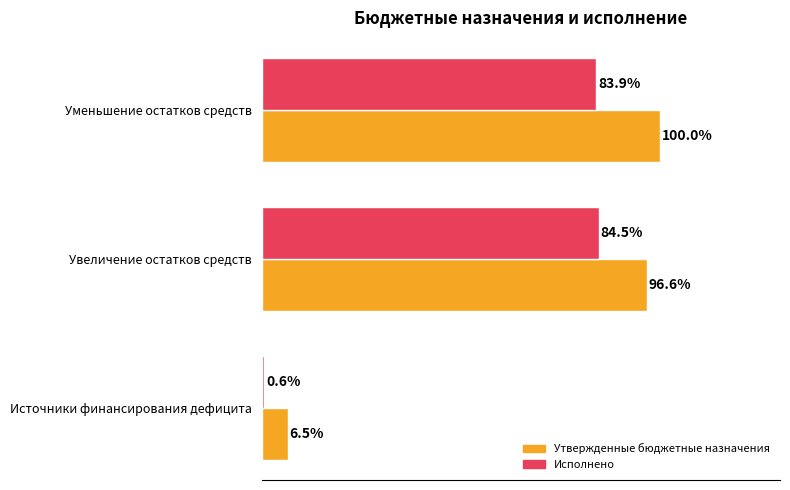

Which series has the largest total across all categories?

Утвержденные бюджетные назначения